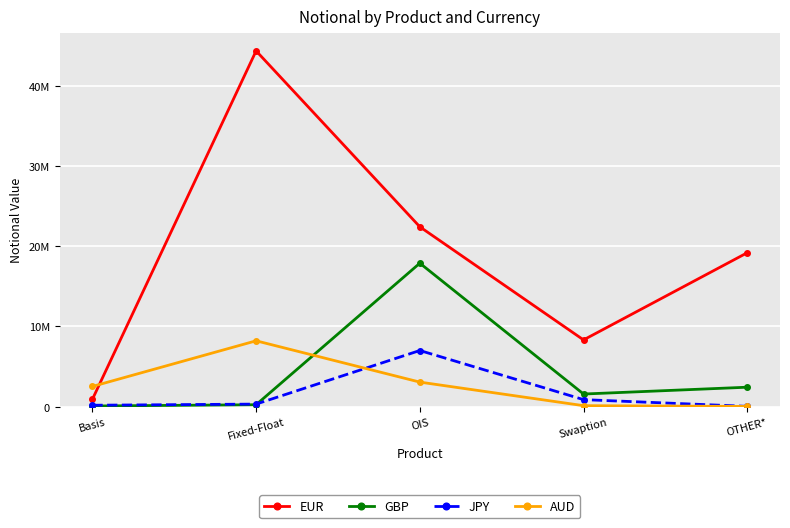

In GBP, how many points are higher than both neighbors (excluding endpoints)?

1